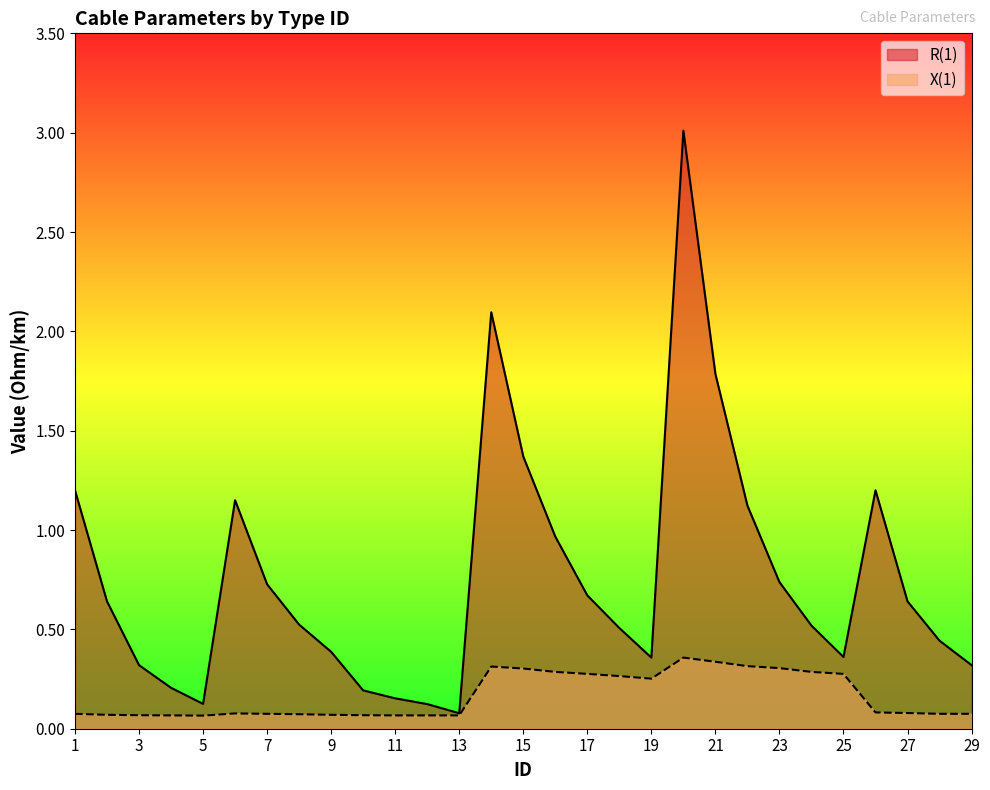

Which series changed the most between 16 and 29?

R(1)